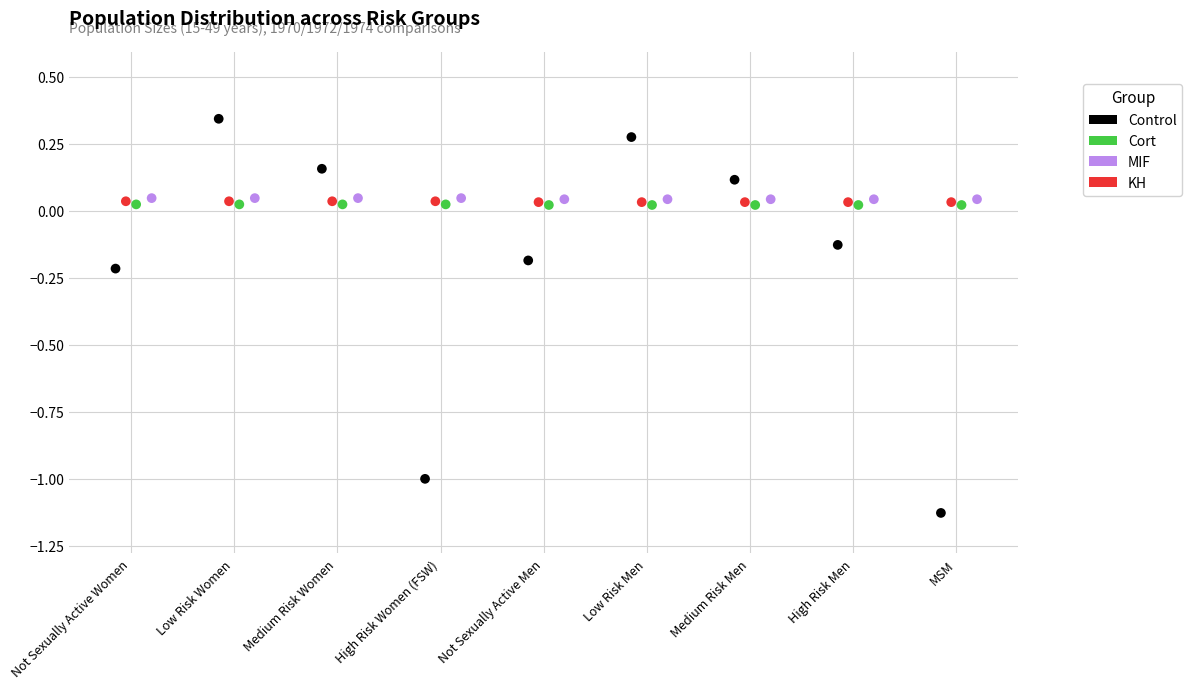

Which series has the largest Y range (max minus min)?

Control